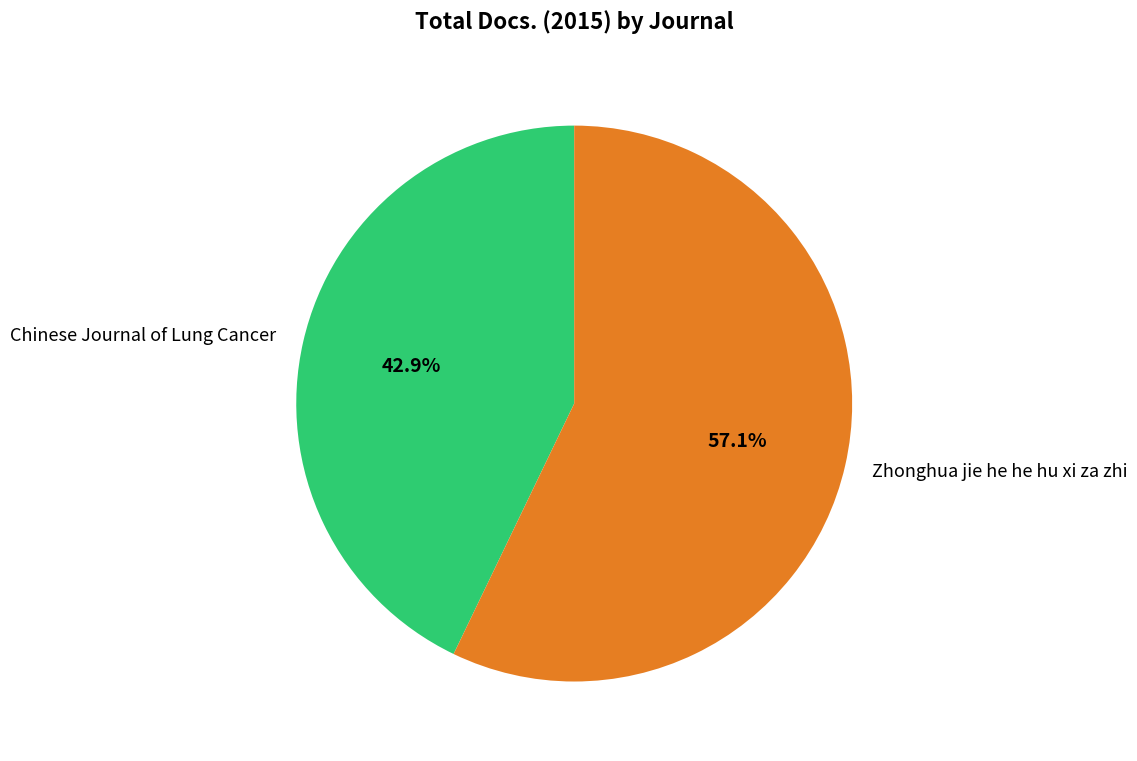

Which has a higher value, Zhonghua jie he he hu xi za zhi or Chinese Journal of Lung Cancer?

Zhonghua jie he he hu xi za zhi